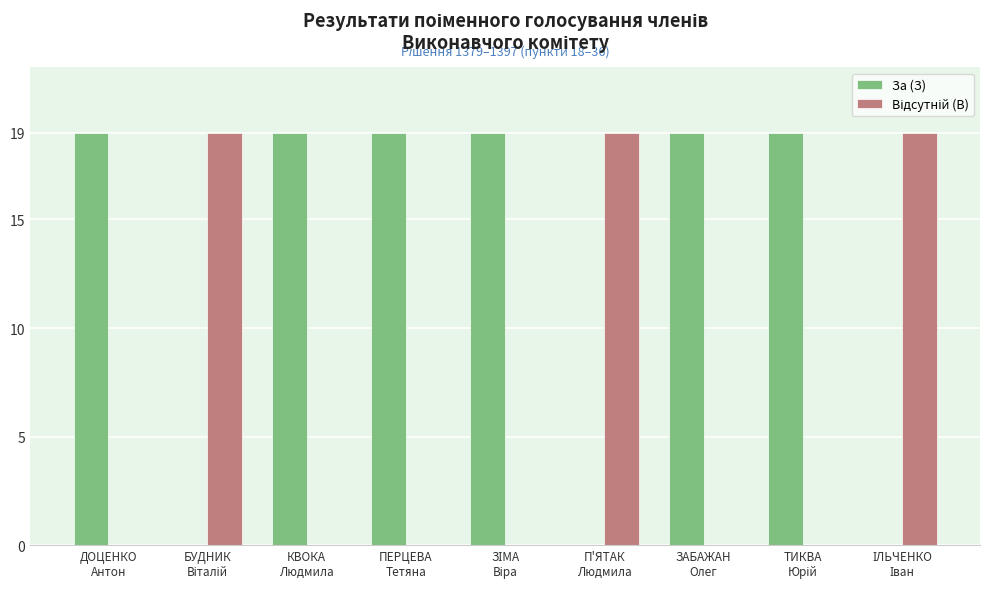

What is the sum of all За (З) values?

114